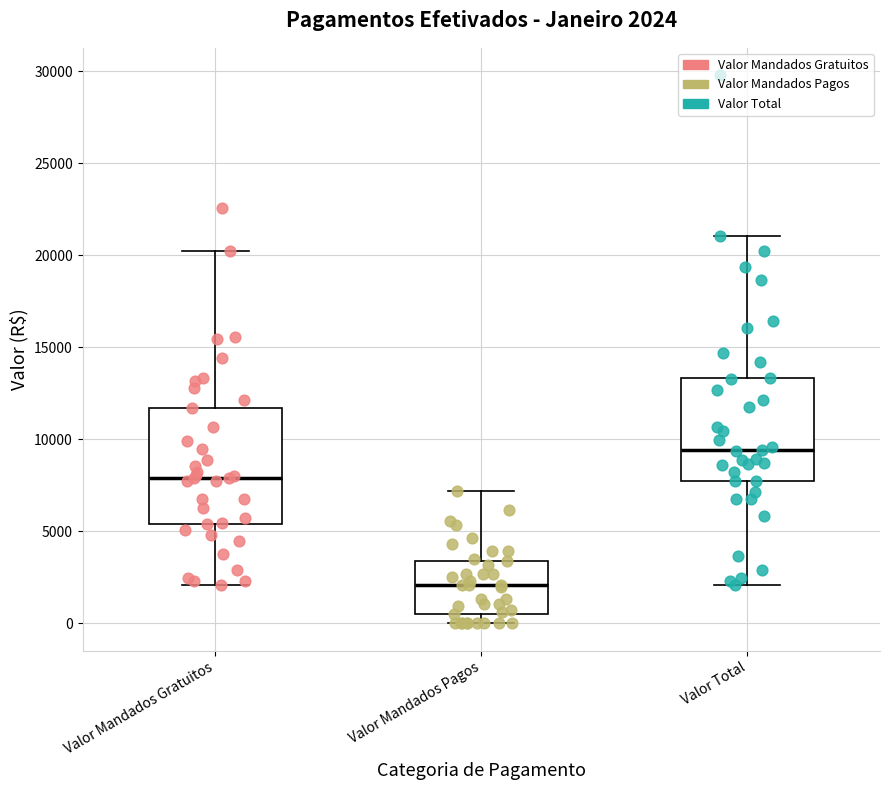

Which box has the highest median line?

Valor Total